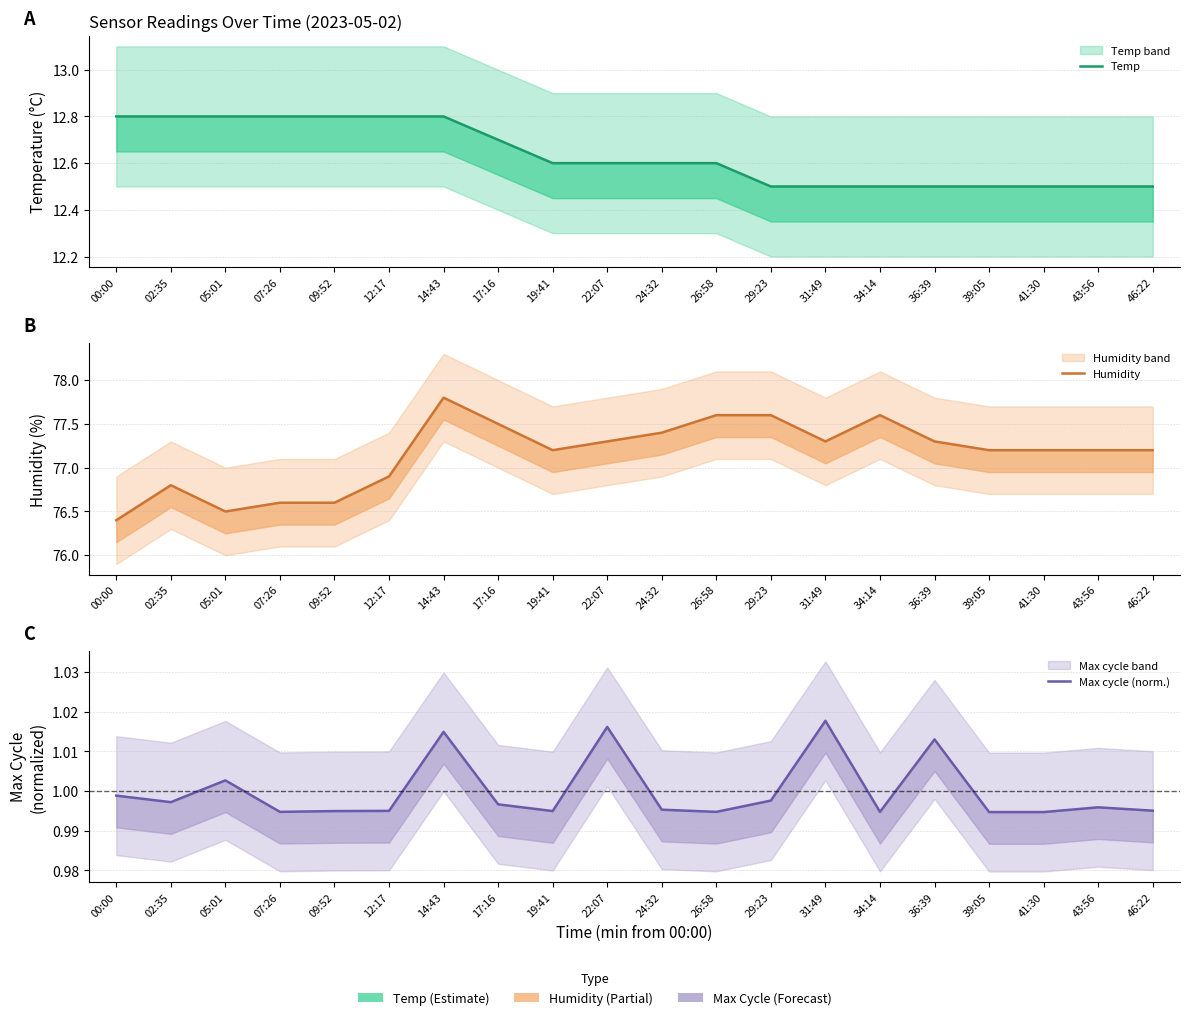

Count the number of data series in this chart.

3